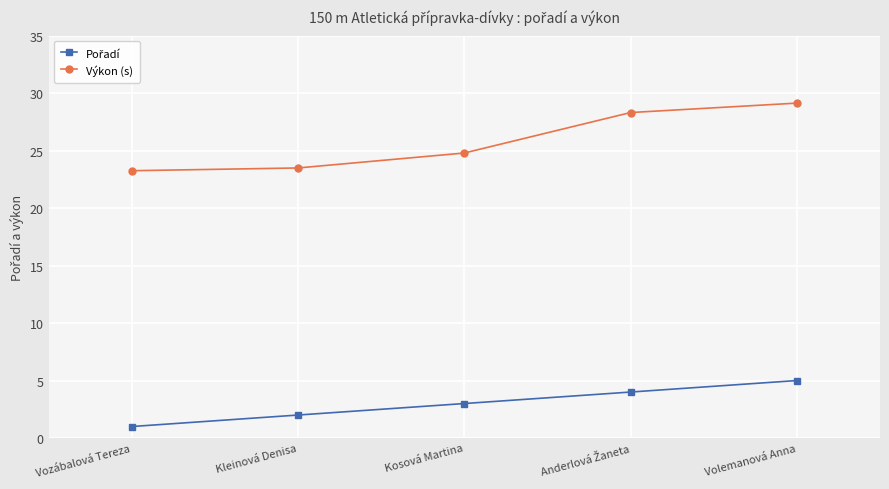

The Výkon (s) series shows 24.8 at Kosová Martina. True or false?

True